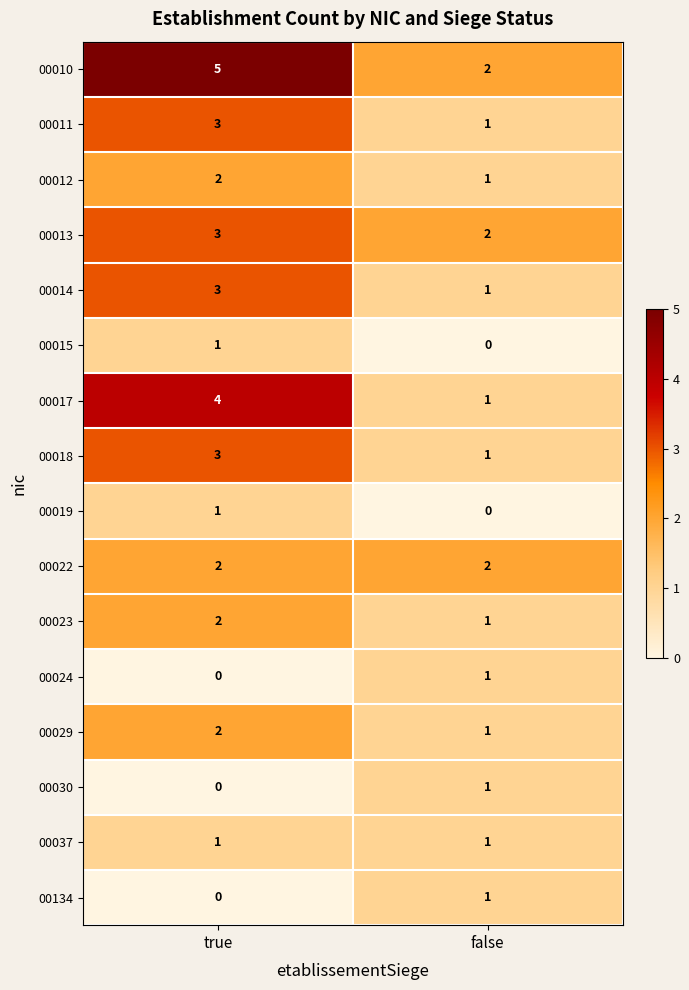

What is the approximate value of 00013 at true?

3